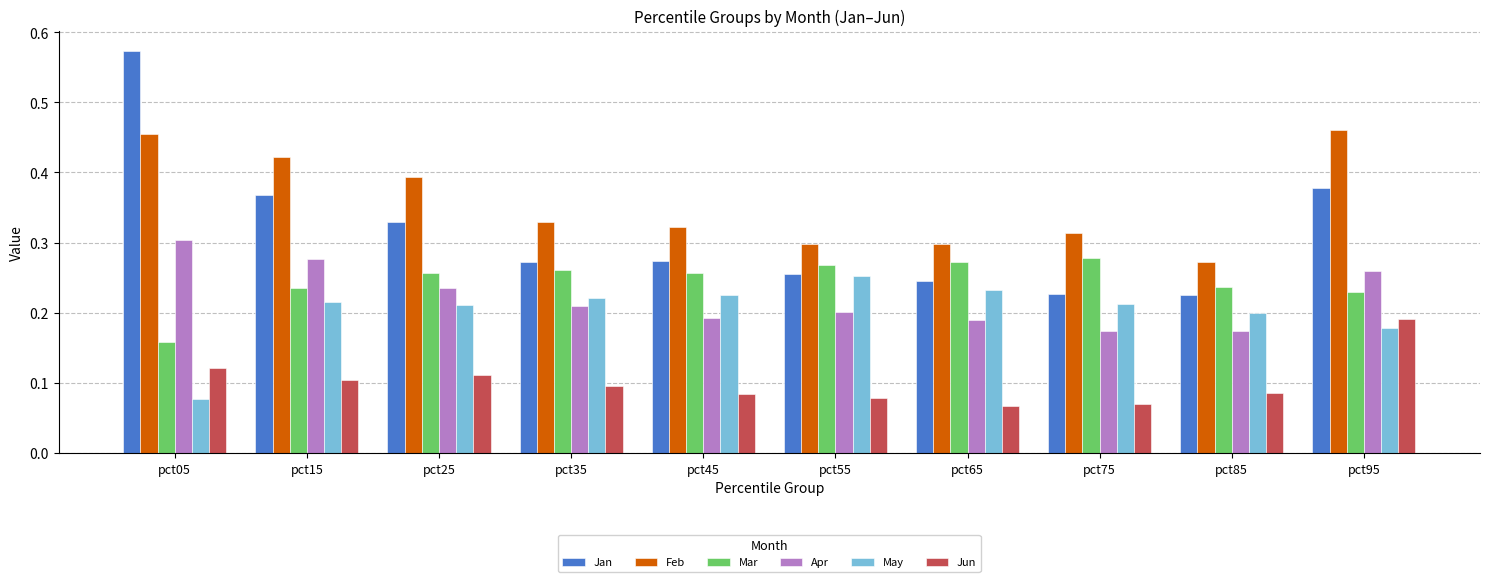

The Jun series shows 0.2 at pct25. True or false?

False